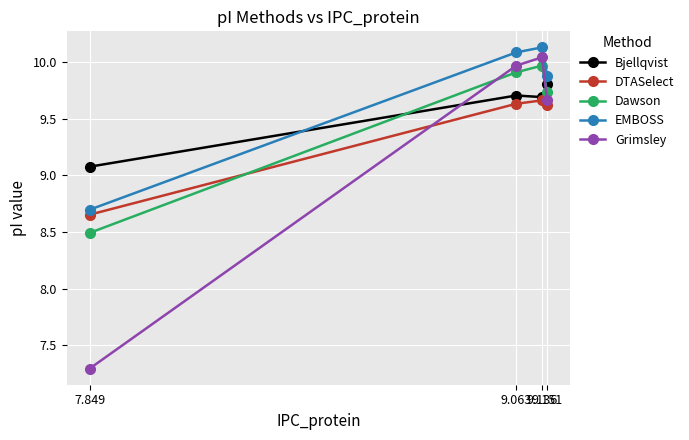

Rank the series at 9.063 from highest to lowest value.

EMBOSS, Grimsley, Dawson, Bjellqvist, DTASelect